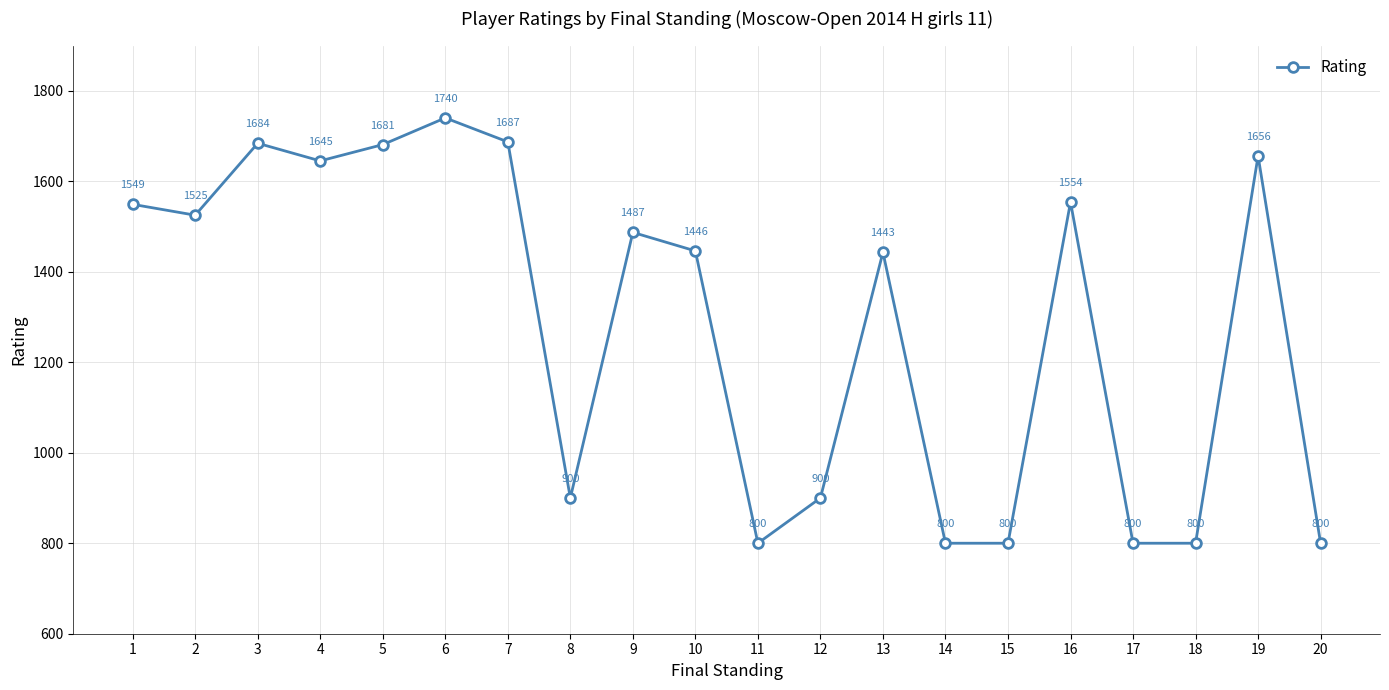

The chart shows a value of 1687 at 7. True or false?

True